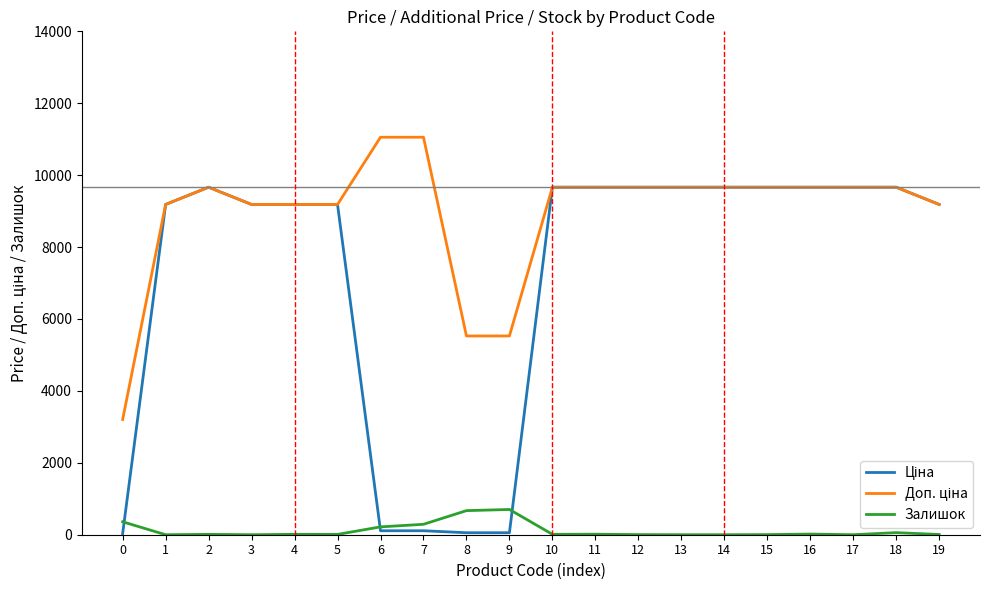

What is the difference between the highest and lowest values at 19?

9179.1